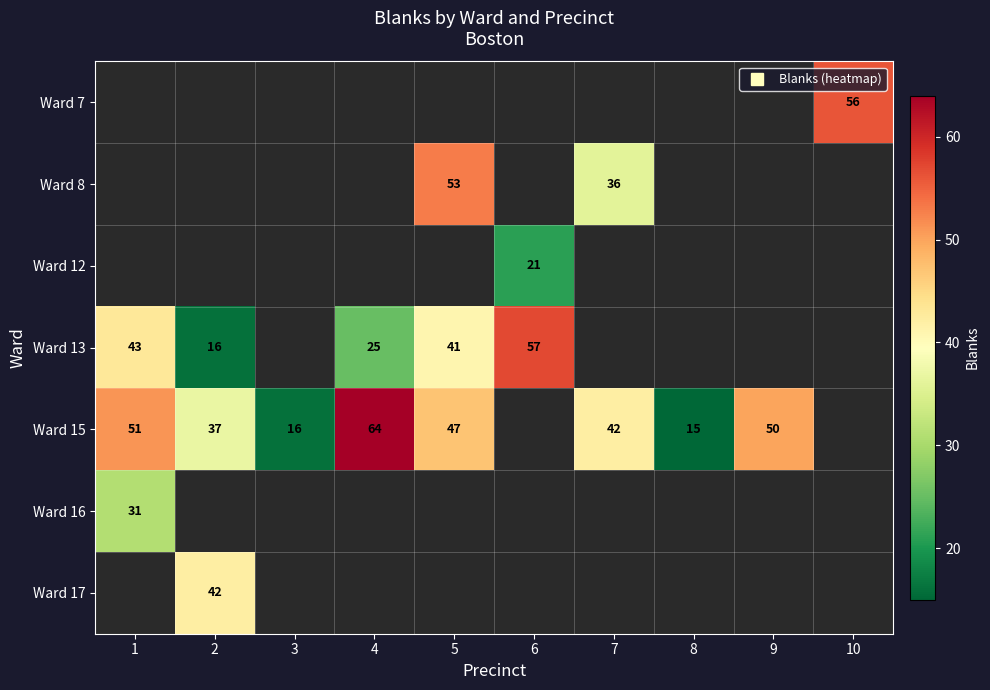

How many values in Ward 8 are above zero?

2